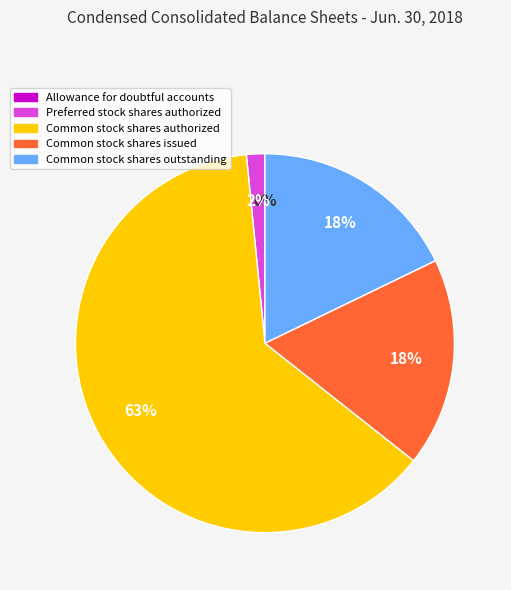

Does Common stock shares authorized account for over 50% of the chart?

Yes